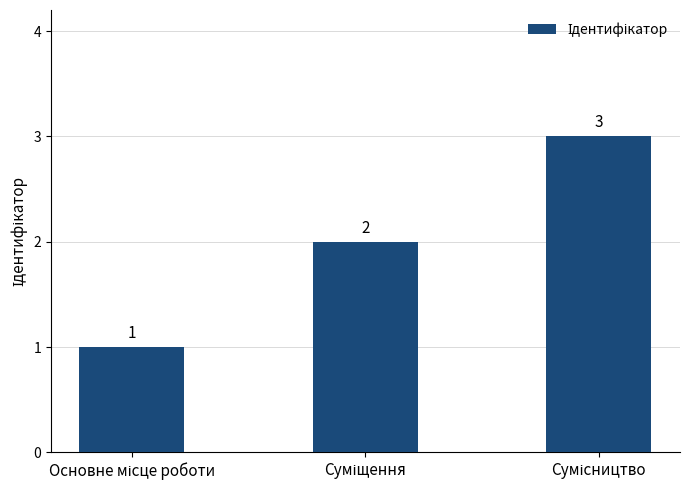

Count the values in the range 1 to 3.

3